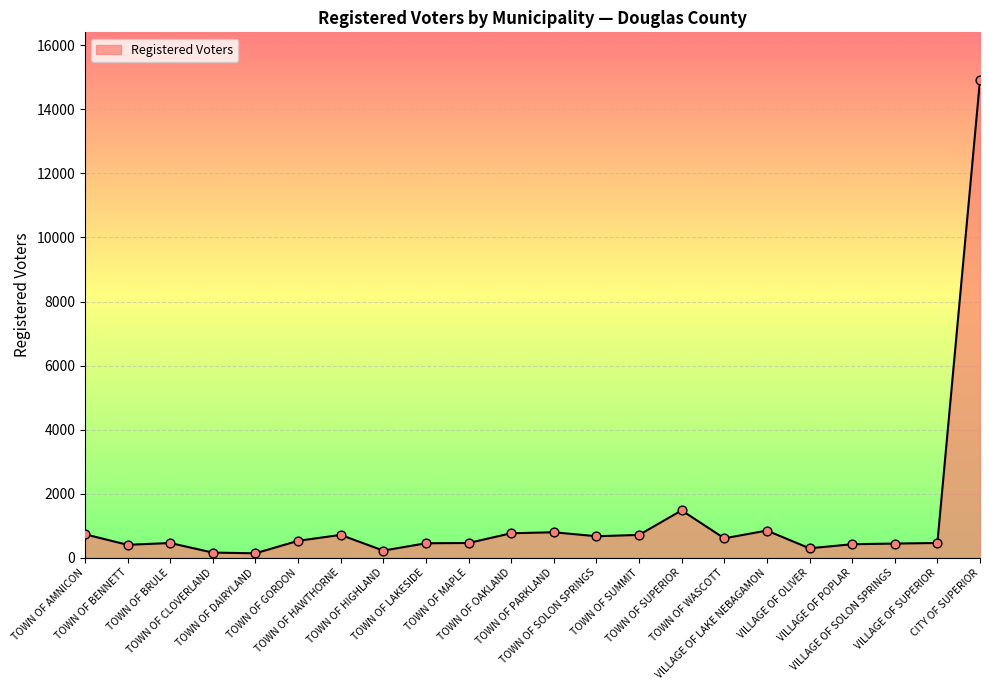

Between VILLAGE OF LAKE NEBAGAMON and TOWN OF SOLON SPRINGS, which is larger?

VILLAGE OF LAKE NEBAGAMON